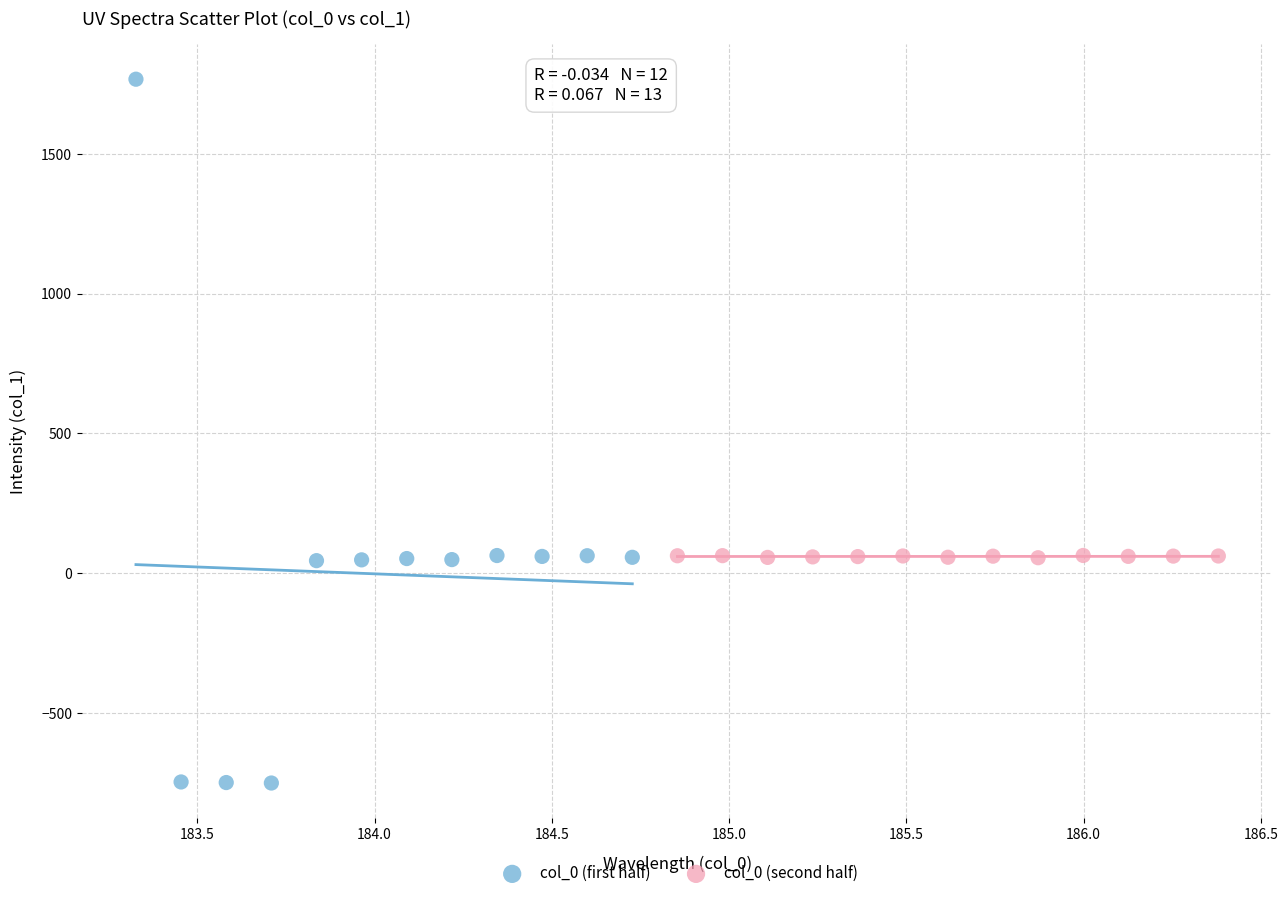

Which series contains the highest Y value?

col_0 (first half)